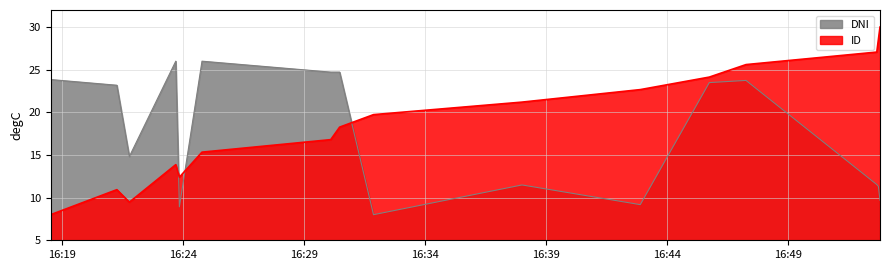

What is the minimum value for ID?

8.0